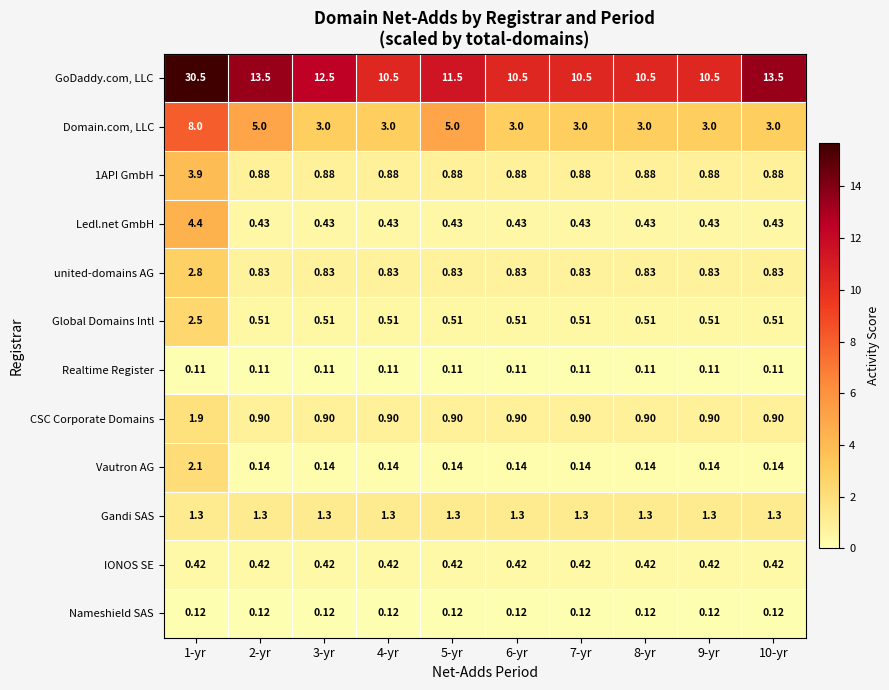

Rank the series by their maximum value, from highest to lowest.

GoDaddy.com, LLC, Domain.com, LLC, Ledl.net GmbH, 1API GmbH, united-domains AG, Global Domains Intl, Vautron AG, CSC Corporate Domains, Gandi SAS, IONOS SE, Nameshield SAS, Realtime Register